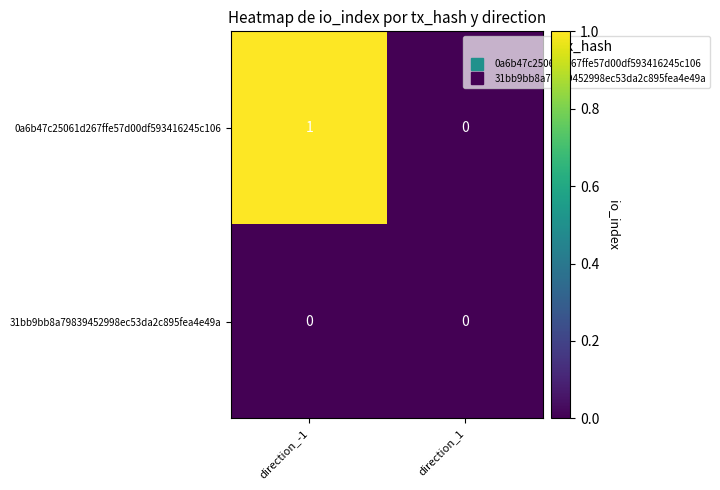

Between direction_-1 and direction_1, which series saw the biggest shift?

0a6b47c25061d267ffe57d00df593416245c106